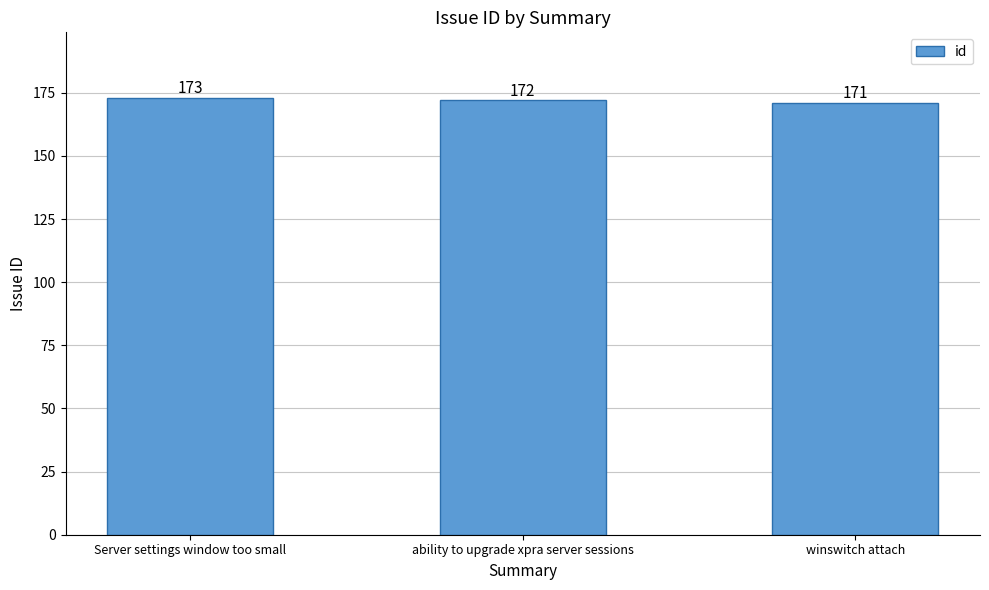

How many bars are there in total?

3